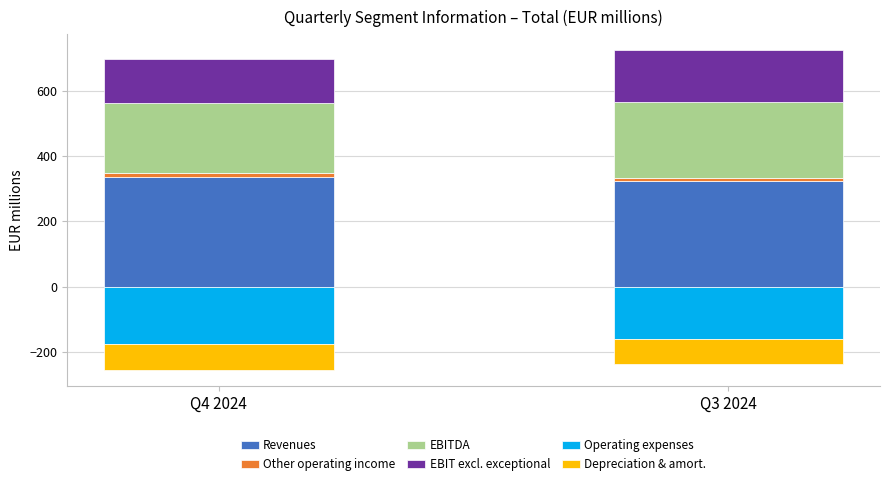

Which series has the largest total across all categories?

Revenues